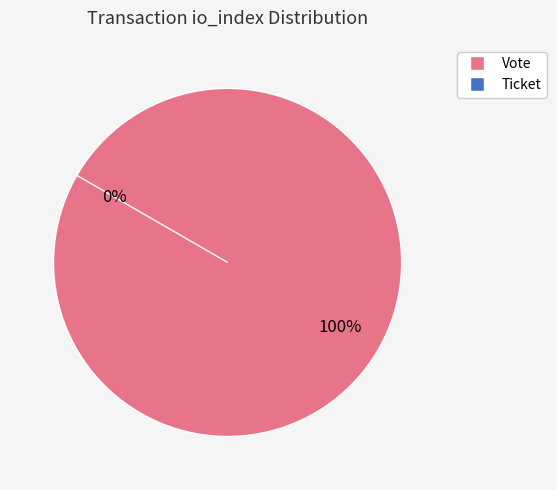

What is the largest slice in the pie chart?

Vote